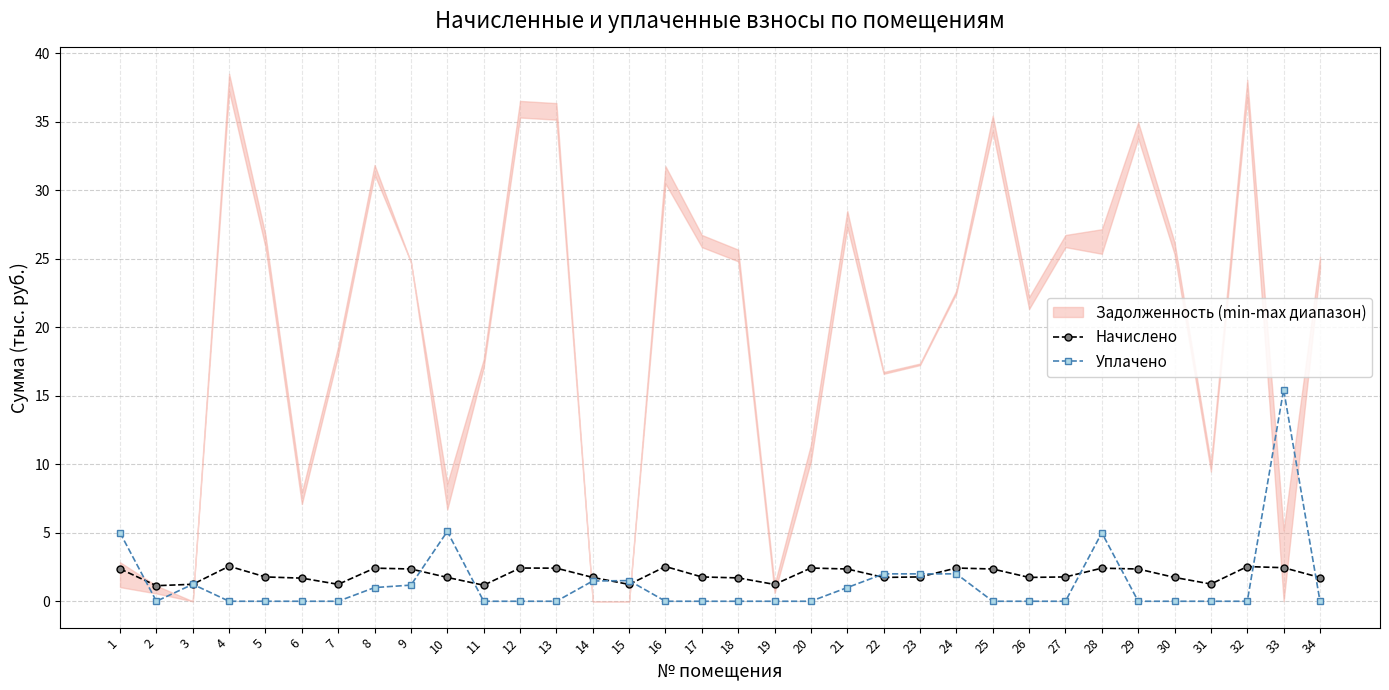

Reading left to right, transcribe all the data shown in this chart.

Начислено: 2.4	1.1	1.2	2.6	1.8	1.7	1.2	2.4	2.4	1.7	1.2	2.4	2.4	1.7	1.2	2.5	1.8	1.7	1.2	2.4	2.4	1.7	1.8	2.4	2.4	1.7	1.8	2.4	2.4	1.7	1.3	2.5	2.5	1.7
Уплачено: 5.0	0.0	1.2	0.0	0.0	0.0	0.0	1.0	1.2	5.1	0.0	0.0	0.0	1.5	1.5	0.0	0.0	0.0	0.0	0.0	1.0	2.0	2.0	2.0	0.0	0.0	0.0	5.0	0.0	0.0	0.0	0.0	15.5	0.0